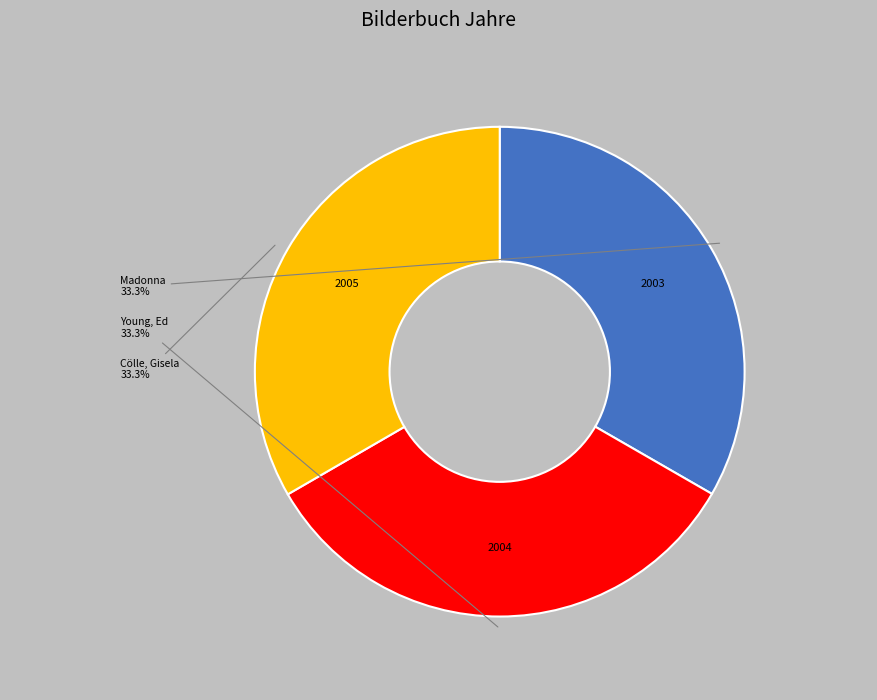

Combined, what portion of the pie is Young, Ed and Madonna?

66.7%